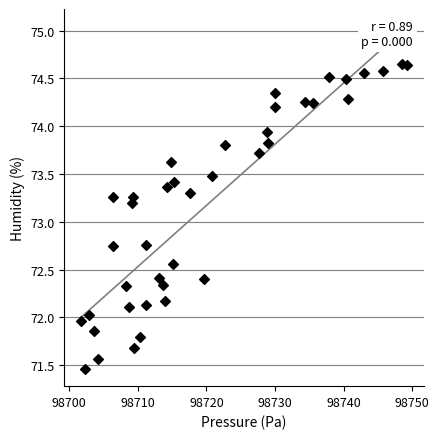

What is the range of X values (max minus min)?

47.6